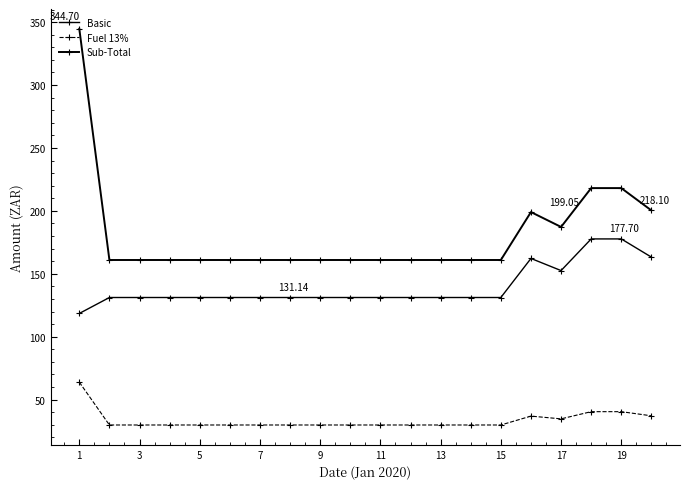

At how many categories does at least one series exceed 213?

3